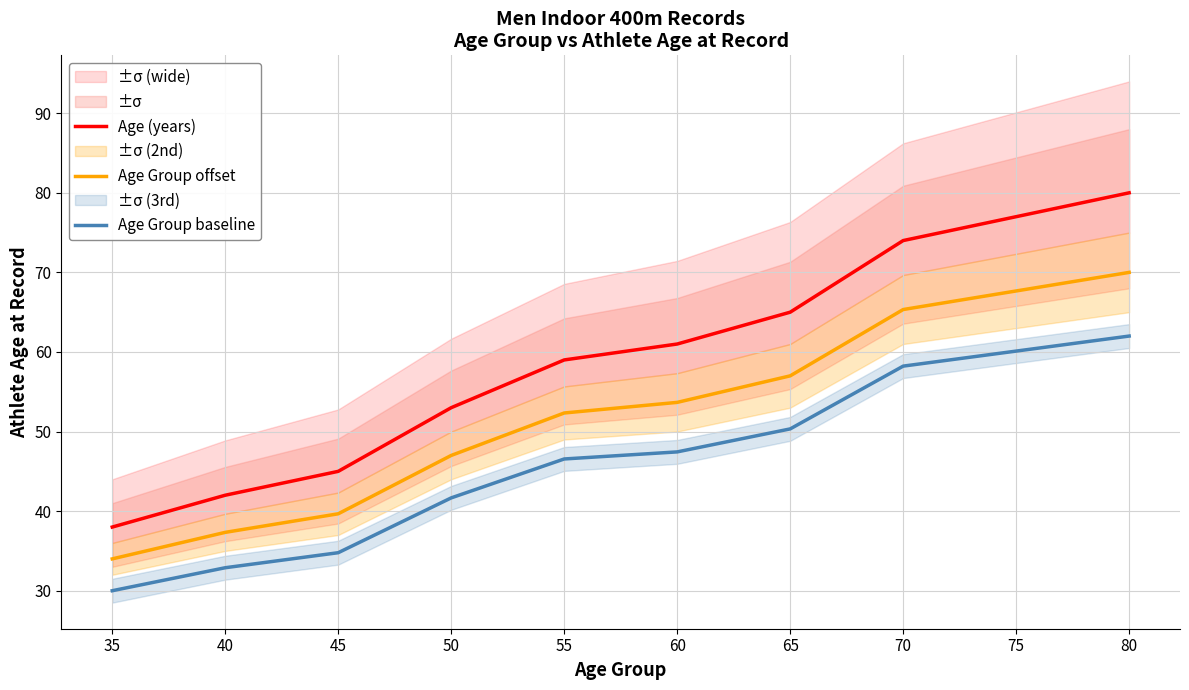

How many distinct data groups are displayed?

3